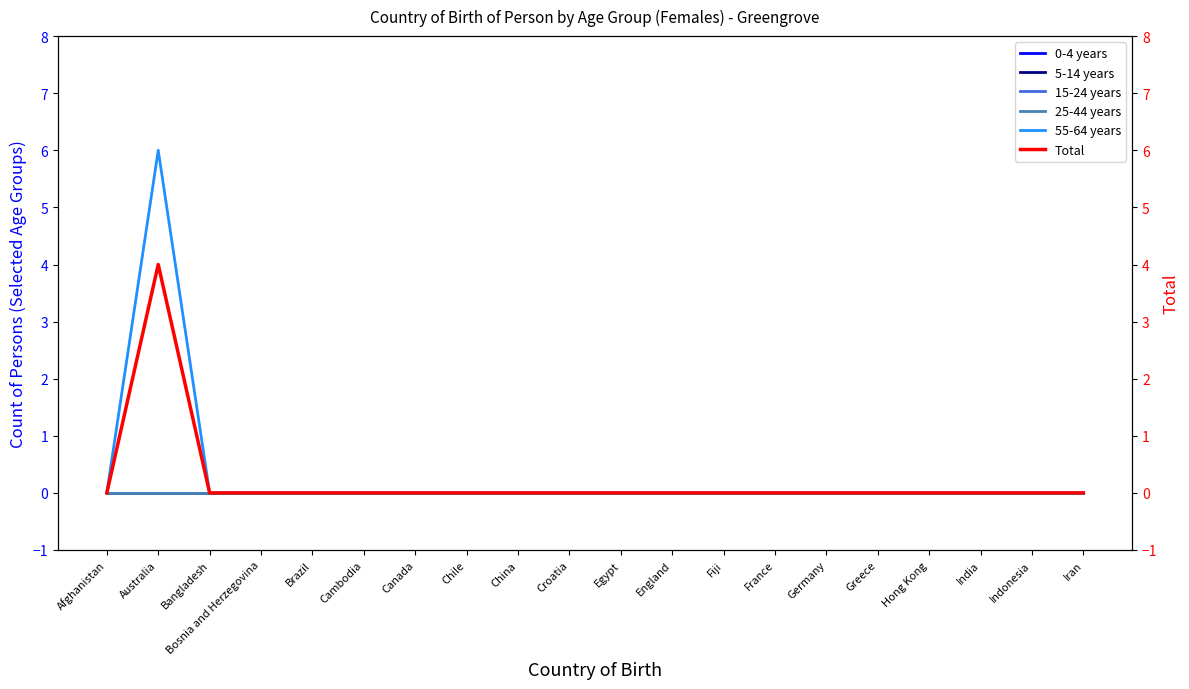

True or false: Total has a value of 2 at Indonesia.

False